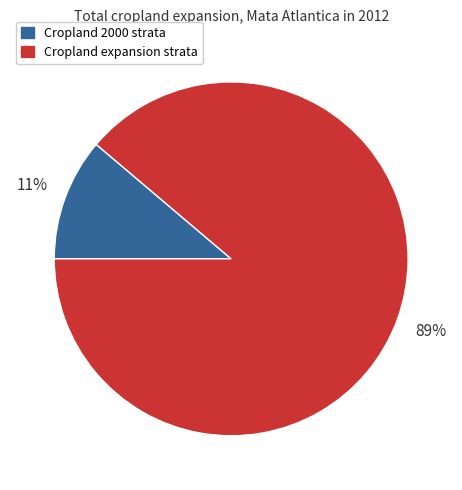

Is there any slice that represents more than half of the pie?

Yes